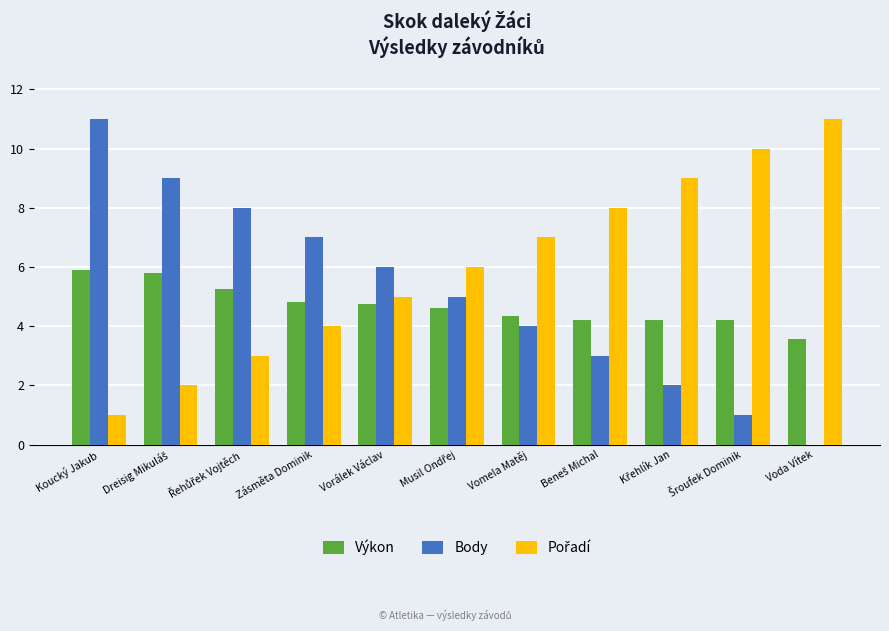

What is the approximate value of Body at Koucký Jakub?

11.0